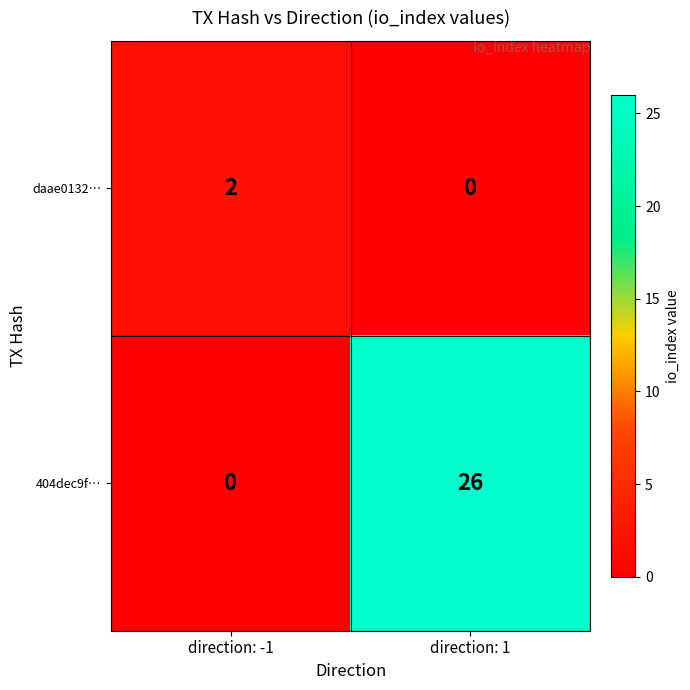

Which series has the largest total across all categories?

404dec9f…